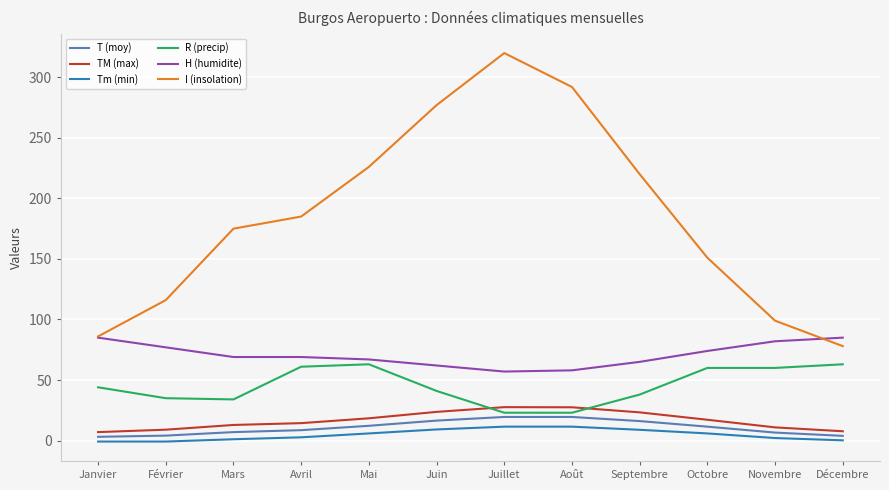

What is the difference between the R (precip) values at Juin and Juillet?

18.0